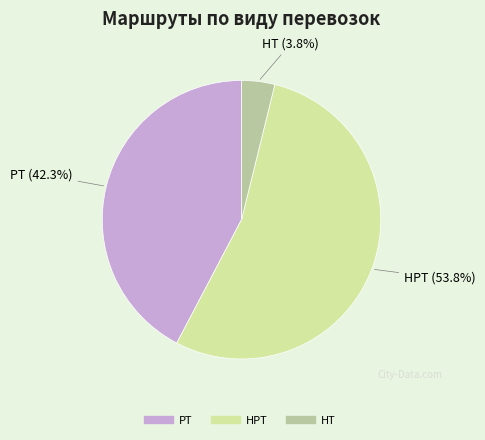

Approximately how many times larger is the value at РТ compared to НРТ?

0.8